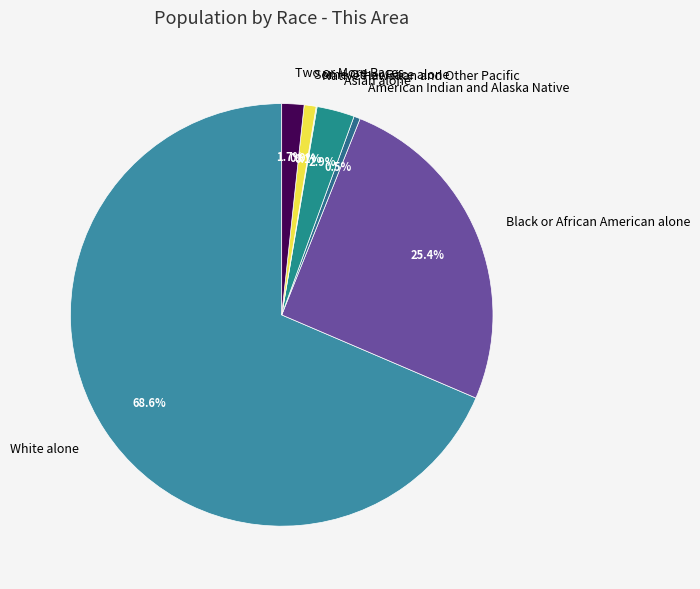

What is the largest slice in the pie chart?

White alone